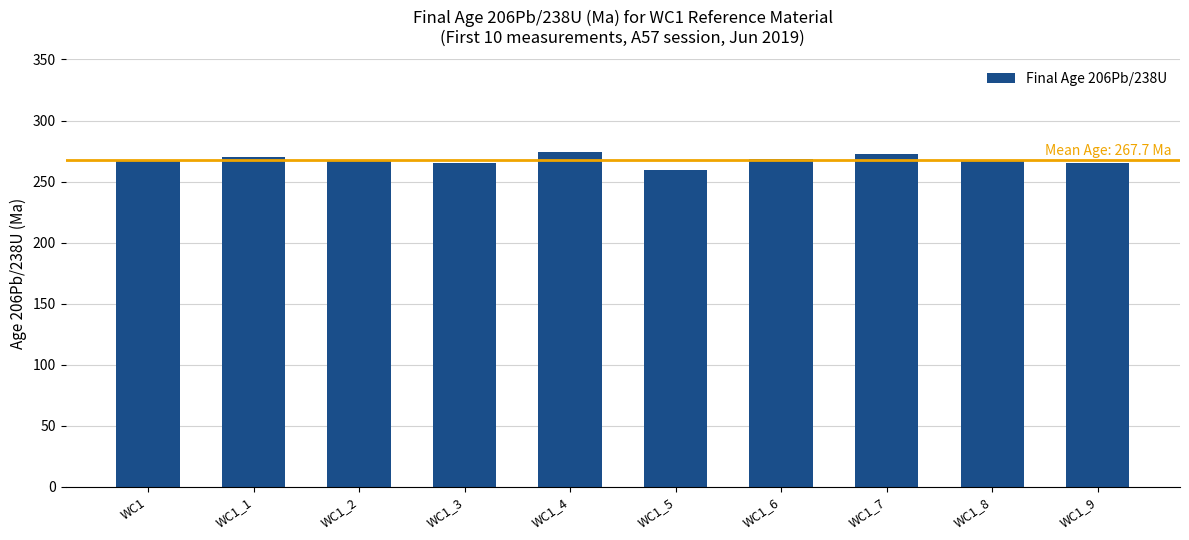

What is the value of the 9th bar from the left?

267.3